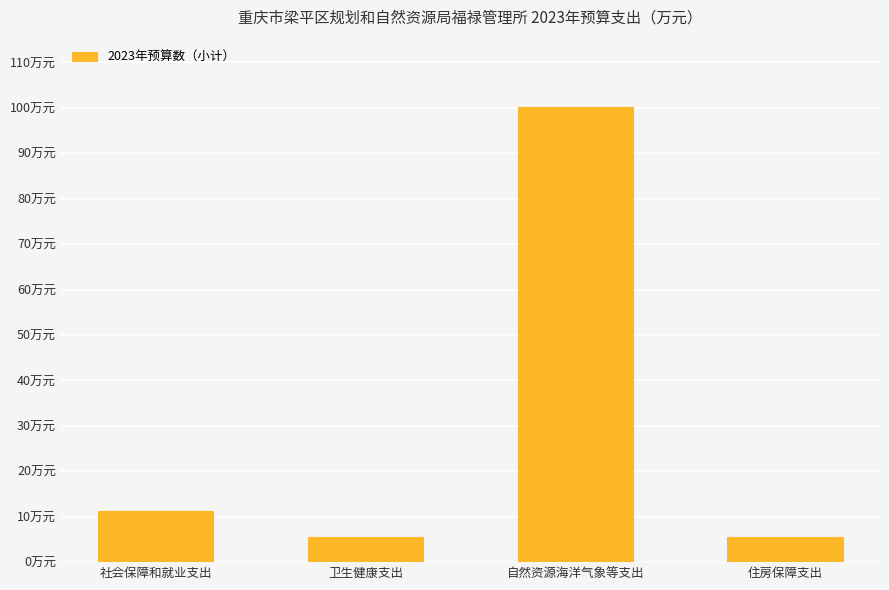

Are the bars horizontal?

No